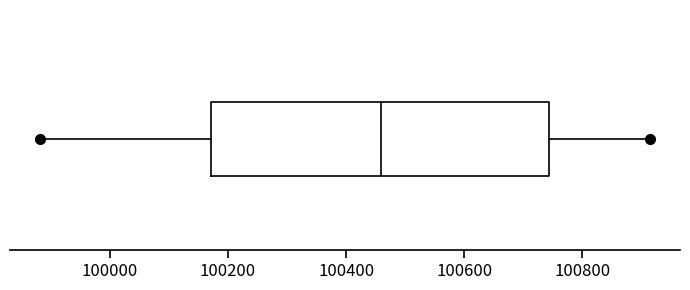

Where does the left whisker of the box end on the x-axis? The values are not printed on the chart, so give them approximately, as read against the axis.

99880